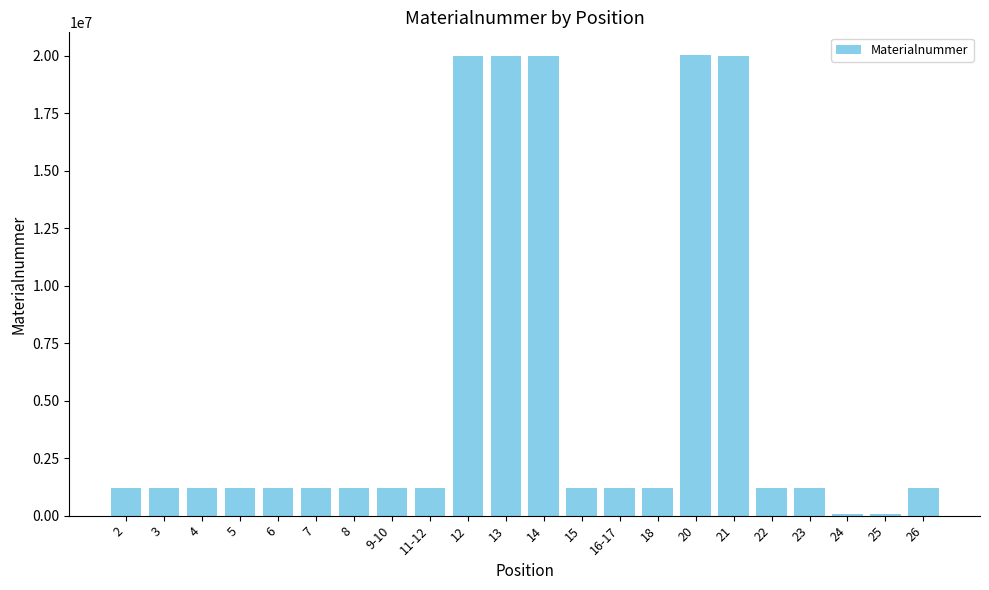

What is the ratio of the value at 21 to the value at 11-12?

16.4